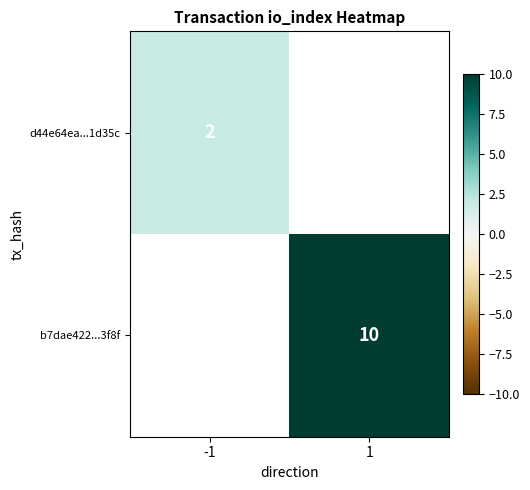

Is it true that d44e64ea...1d35c equals 1 at -1?

False